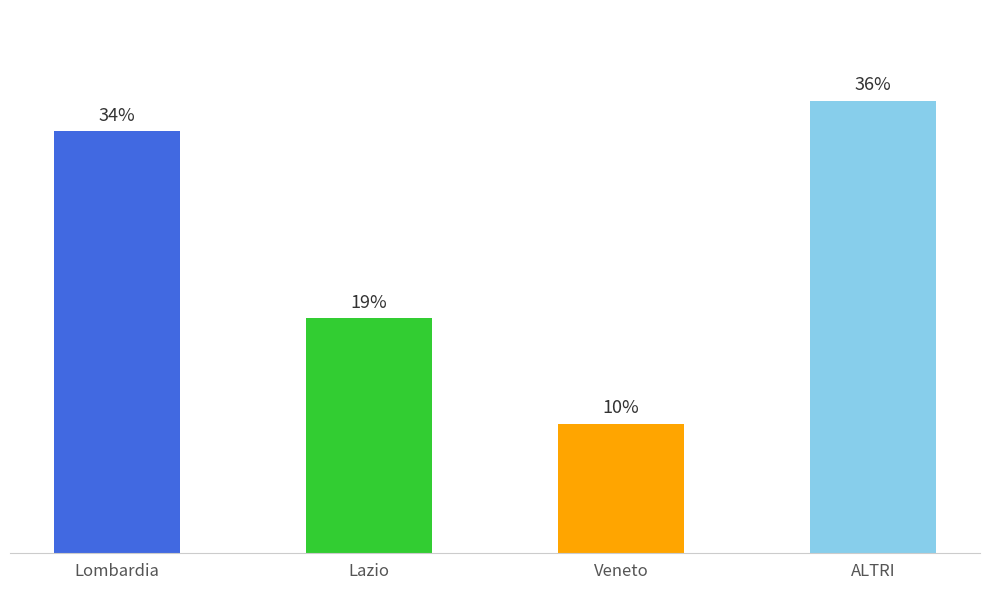

Rank the categories by value from highest to lowest.

ALTRI, Lombardia, Lazio, Veneto